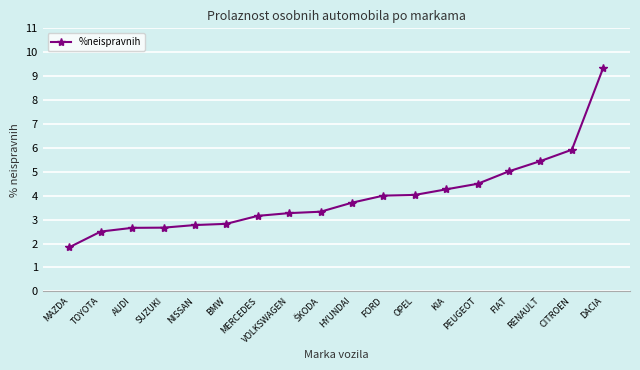

What is the ratio of the value at FORD to the value at AUDI?

1.5